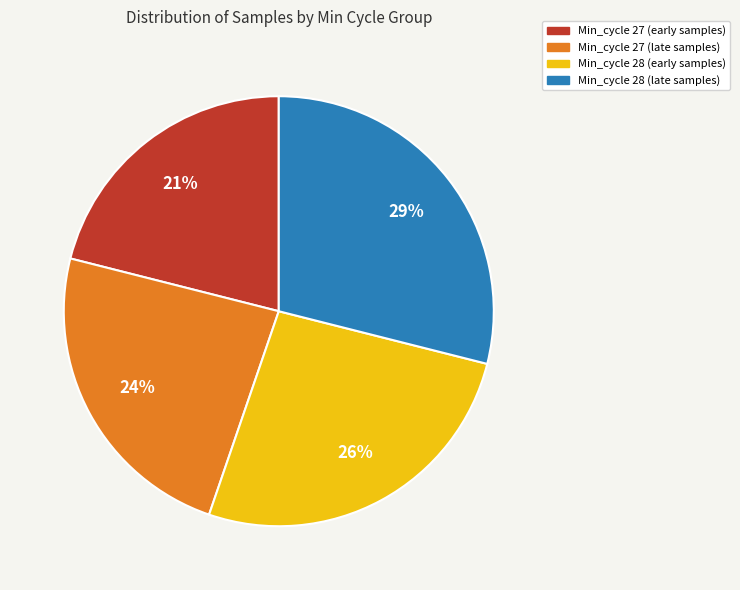

Is there any slice that represents more than half of the pie?

No